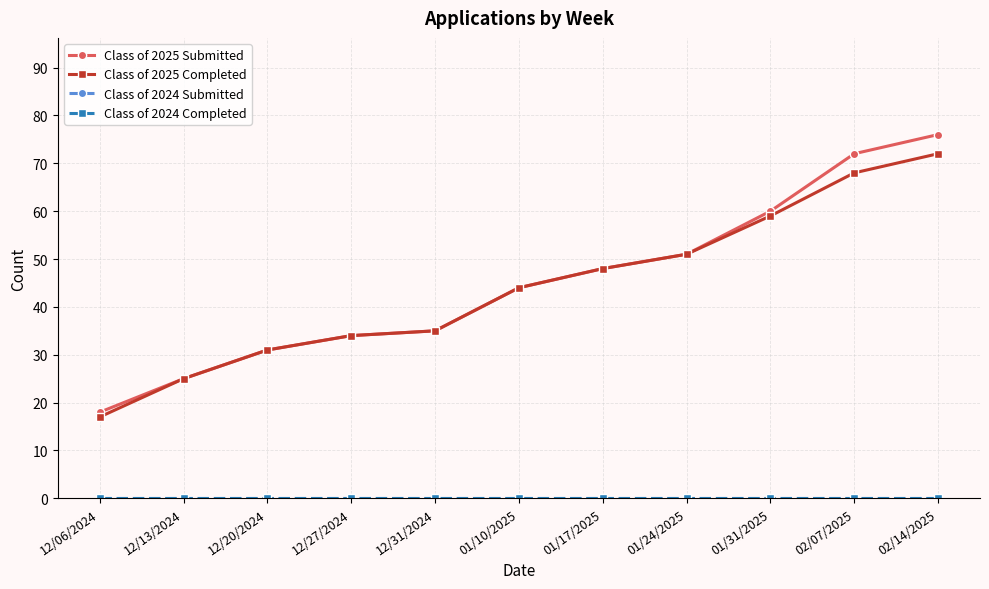

Which series has the largest total across all categories?

Class of 2025 Submitted